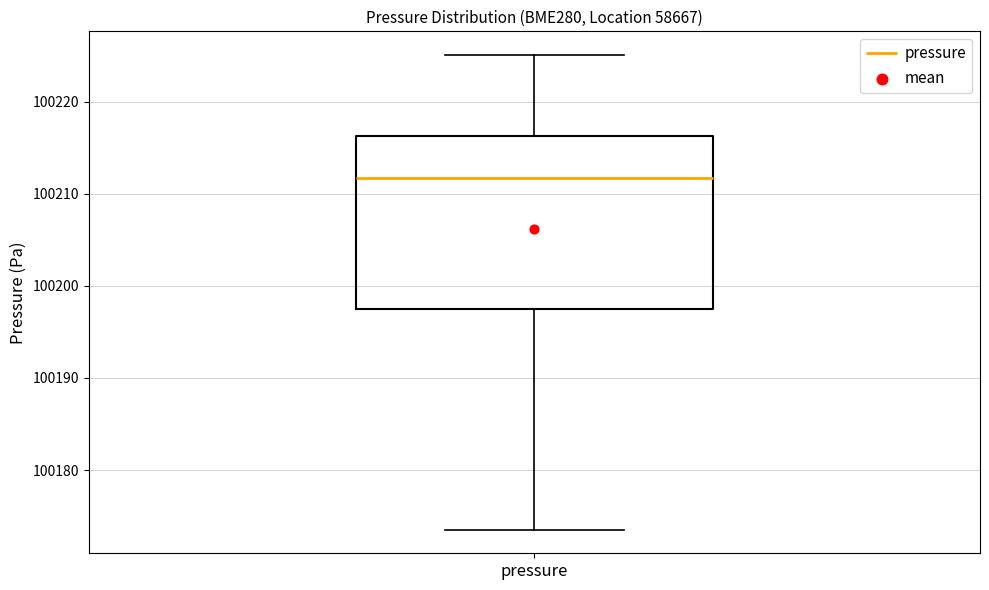

Read this box plot against the y-axis: the position of the median line, the range covered by the box, and the ends of both whiskers. The values are not printed on the chart, so give them approximately, as read against the axis.

median 100212, box 100198 to 100216, whiskers 100174 to 100225